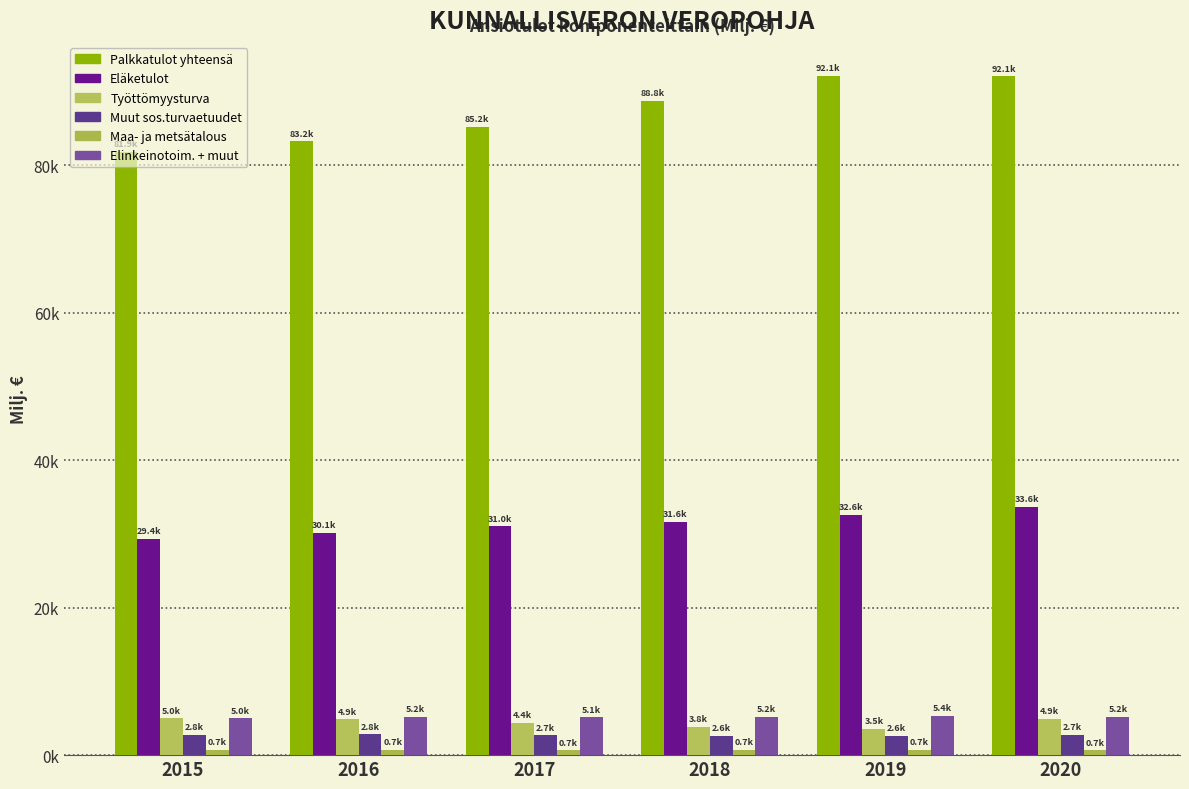

Does the chart contain stacked bars?

No